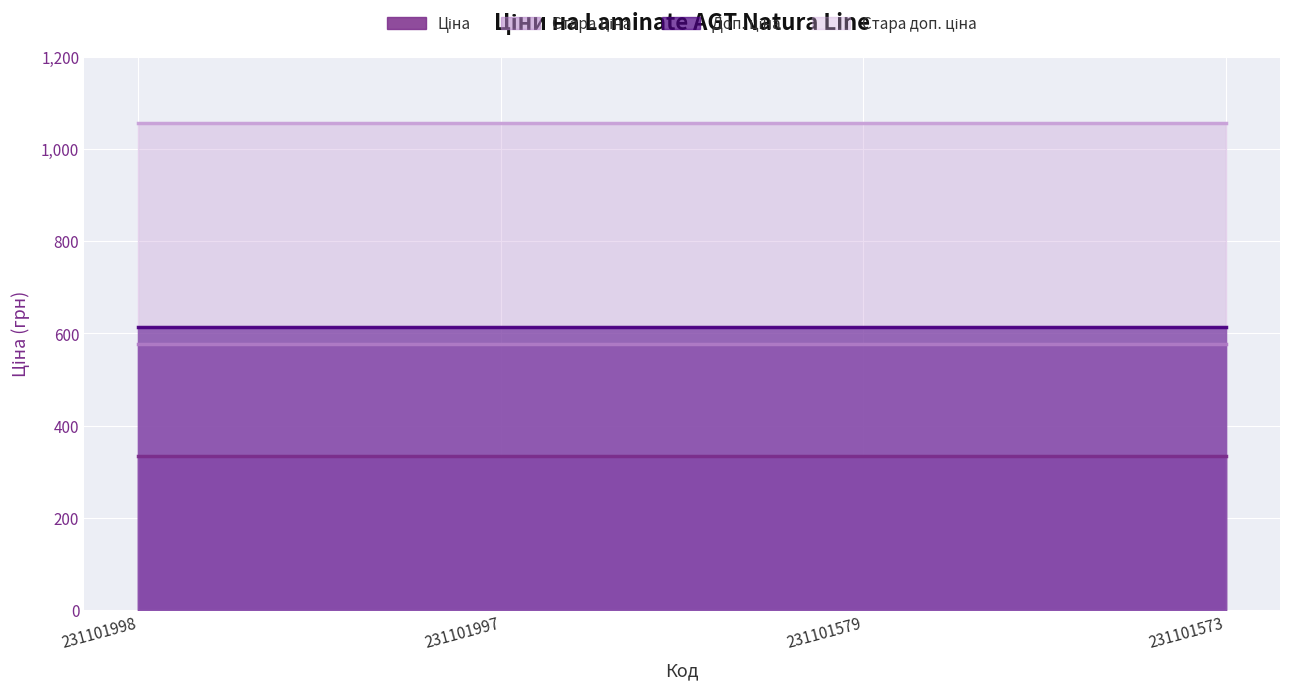

Which series changed the most between 231101997 and 231101573?

Ціна